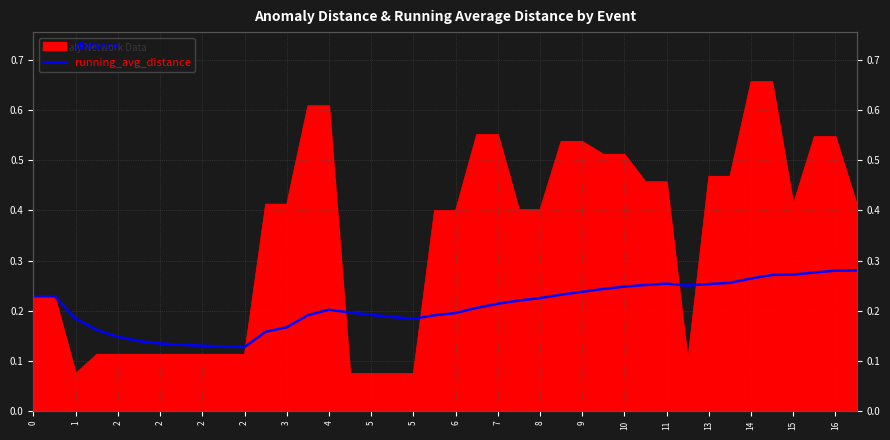

What is the minimum value shown in the chart?

0.1